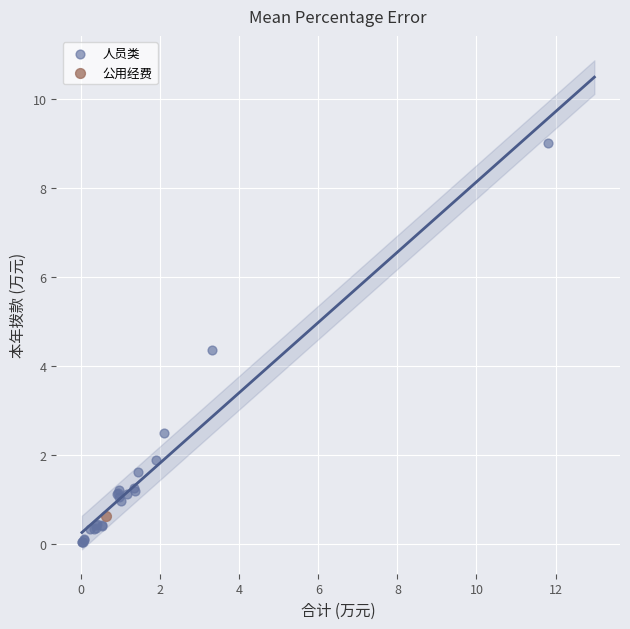

What are all the series names shown in the legend?

人员类, 公用经费